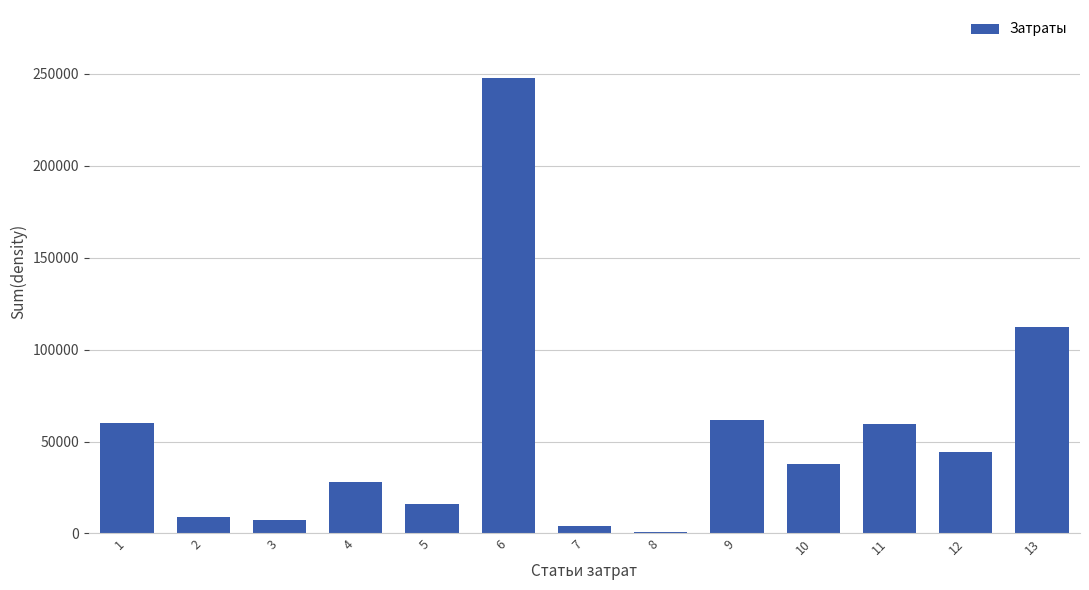

What is the value of the 6th bar from the left?

247650.4